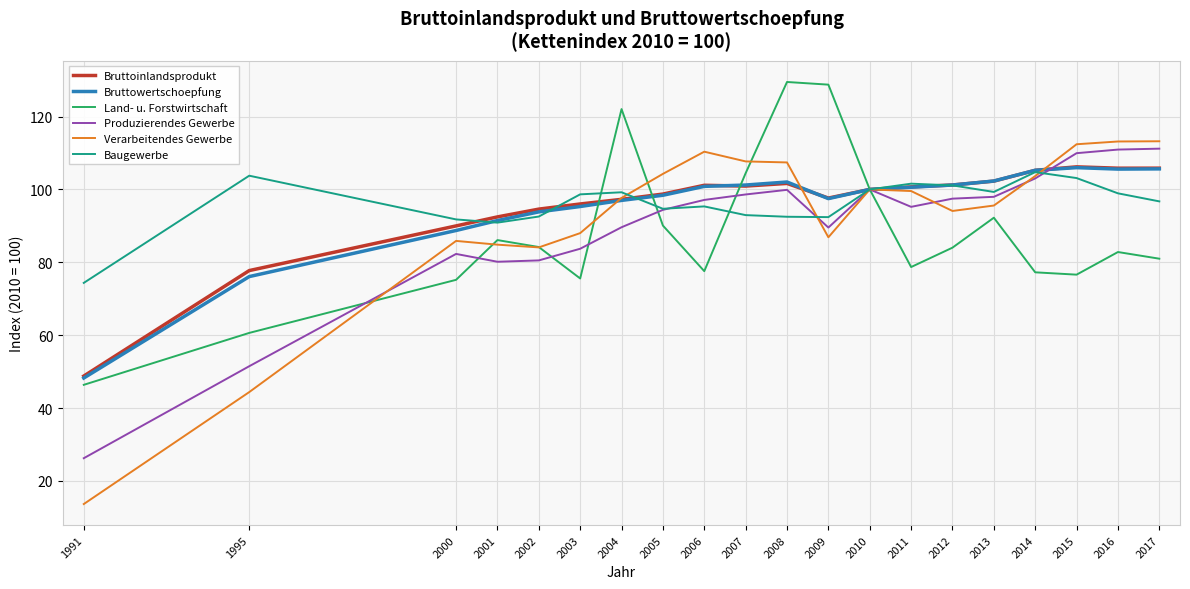

Which series has the widest spread of values?

Verarbeitendes Gewerbe